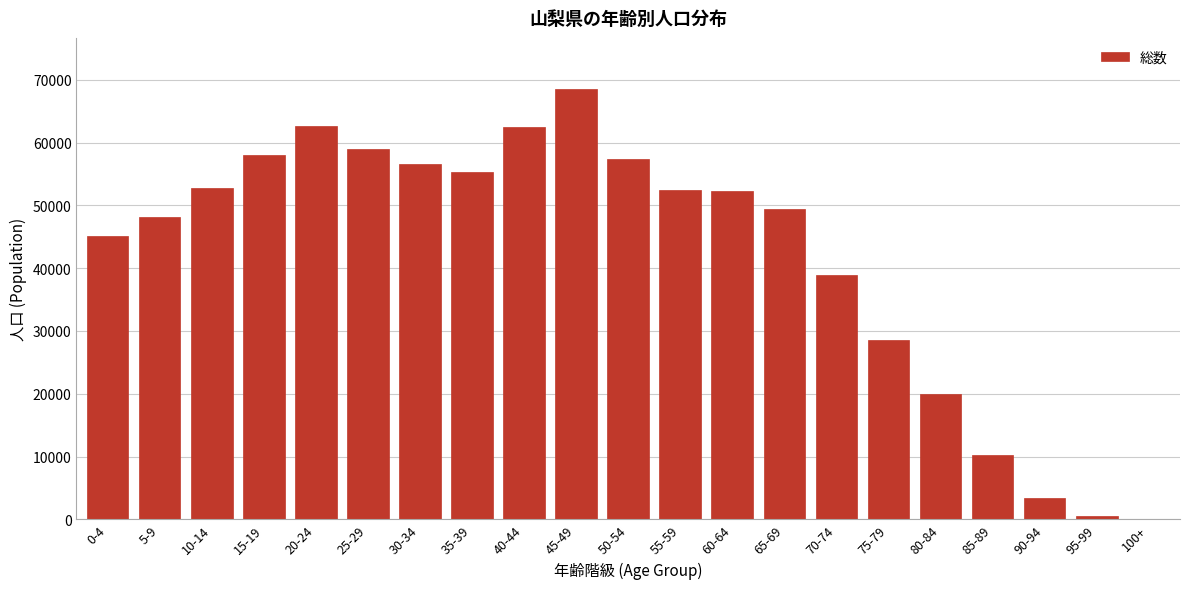

What is the ratio of the value at 15-19 to the value at 70-74?

1.5